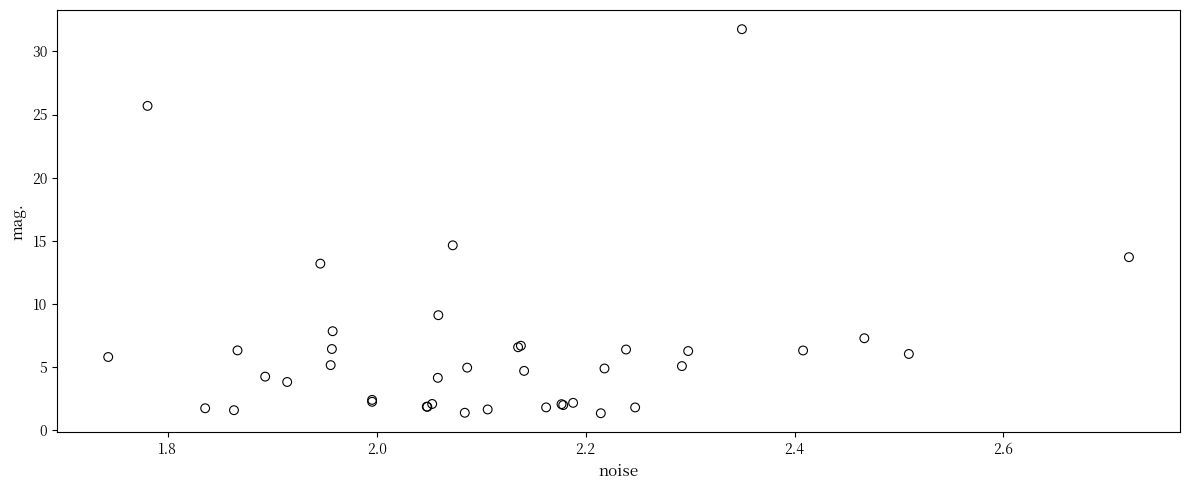

What Y value in the scatter plot is closest to 16?

14.6